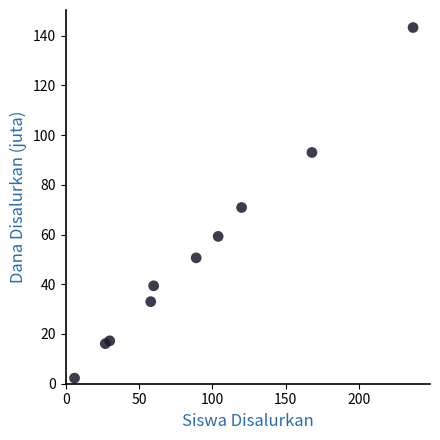

What is the average X value?

89.9